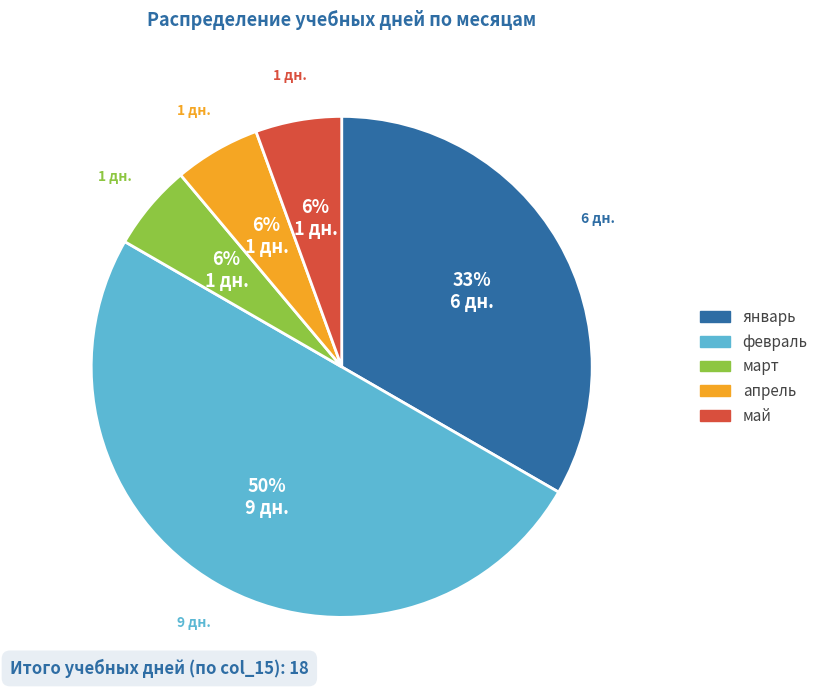

To the nearest percent, what is the average slice percentage?

20%